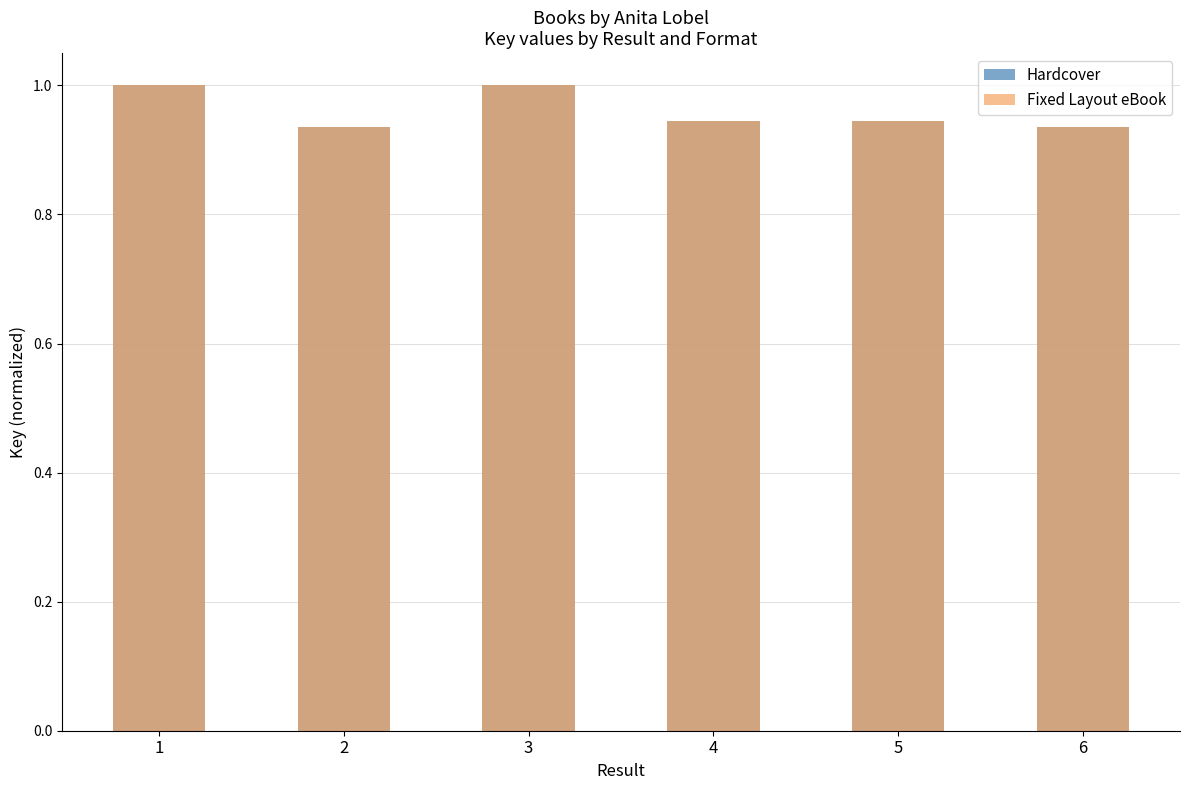

How many bars are there in each group?

2